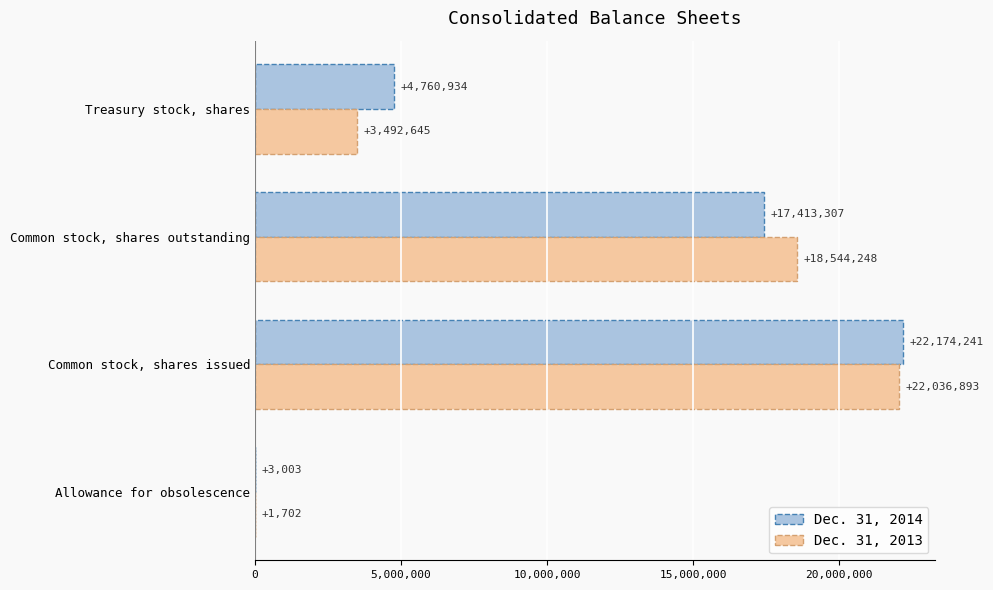

Is it true that Dec. 31, 2013 equals 11057867 at Common stock, shares issued?

False